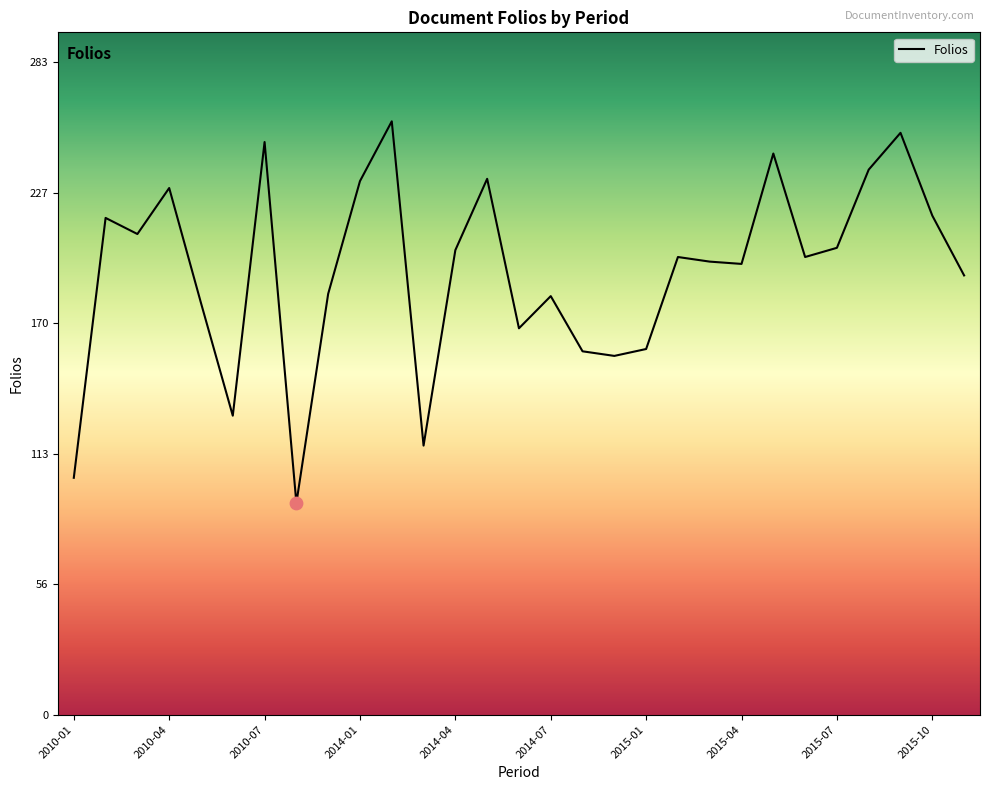

What is the smallest value displayed?

92